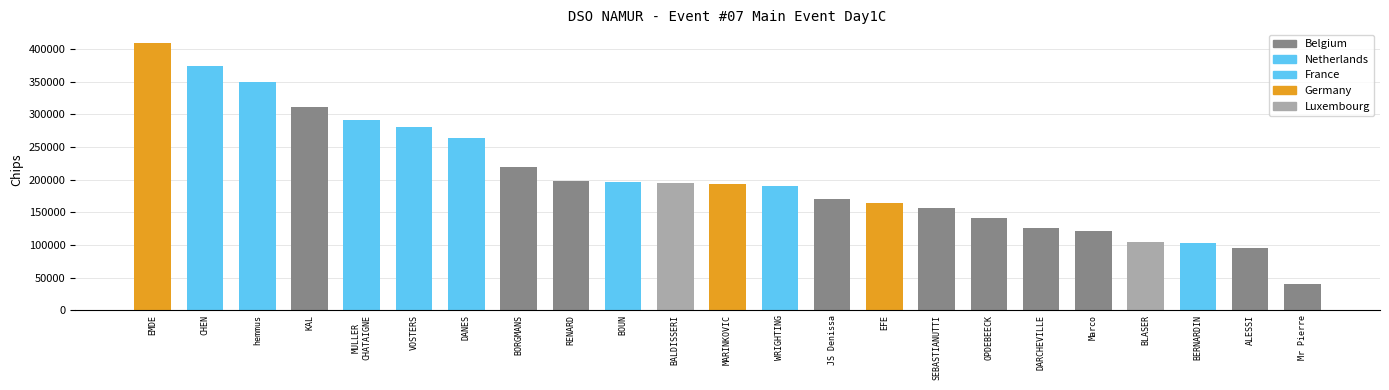

What is the ratio of the value at MARINKOVIC to the value at EFE?

1.2